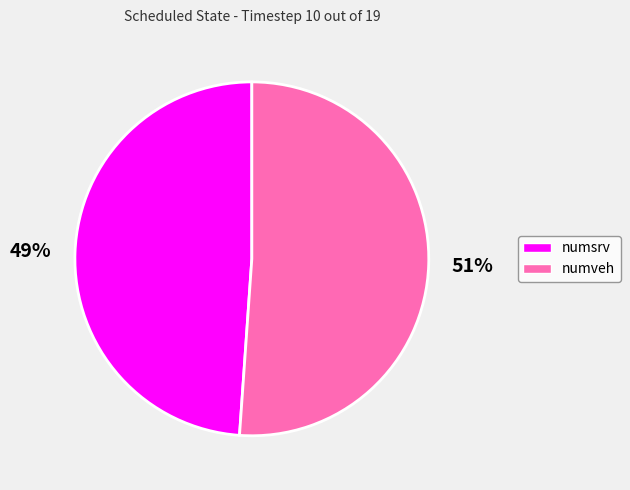

Which category has the smallest portion of the pie?

numsrv